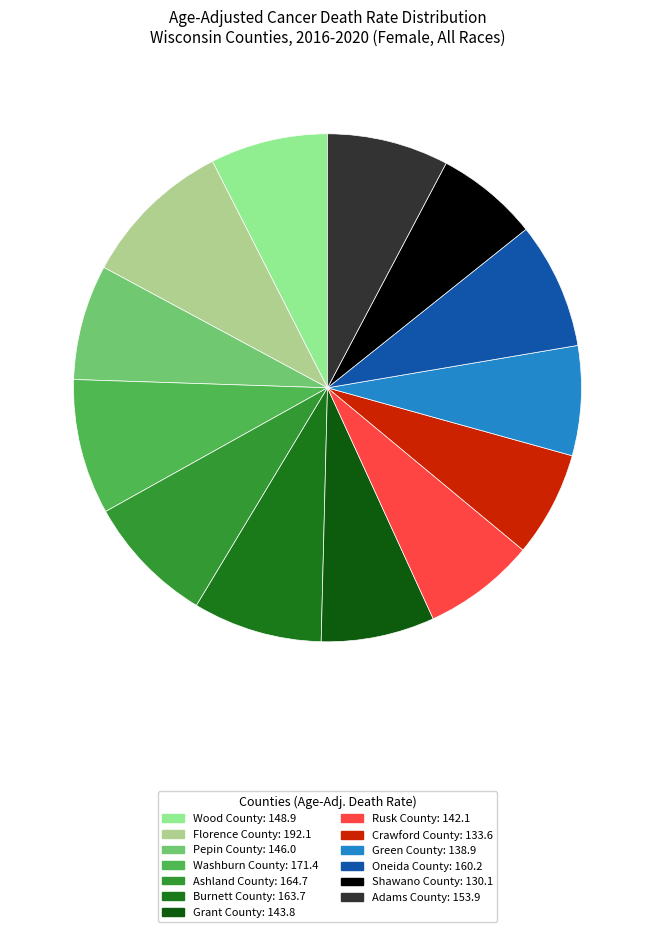

How many segments does this pie chart have?

13